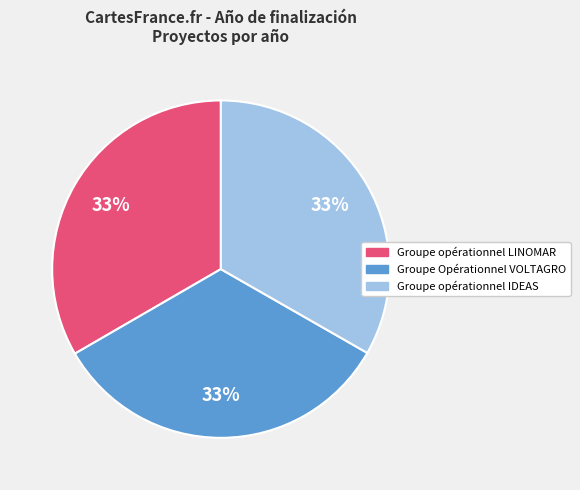

How many segments does this pie chart have?

3